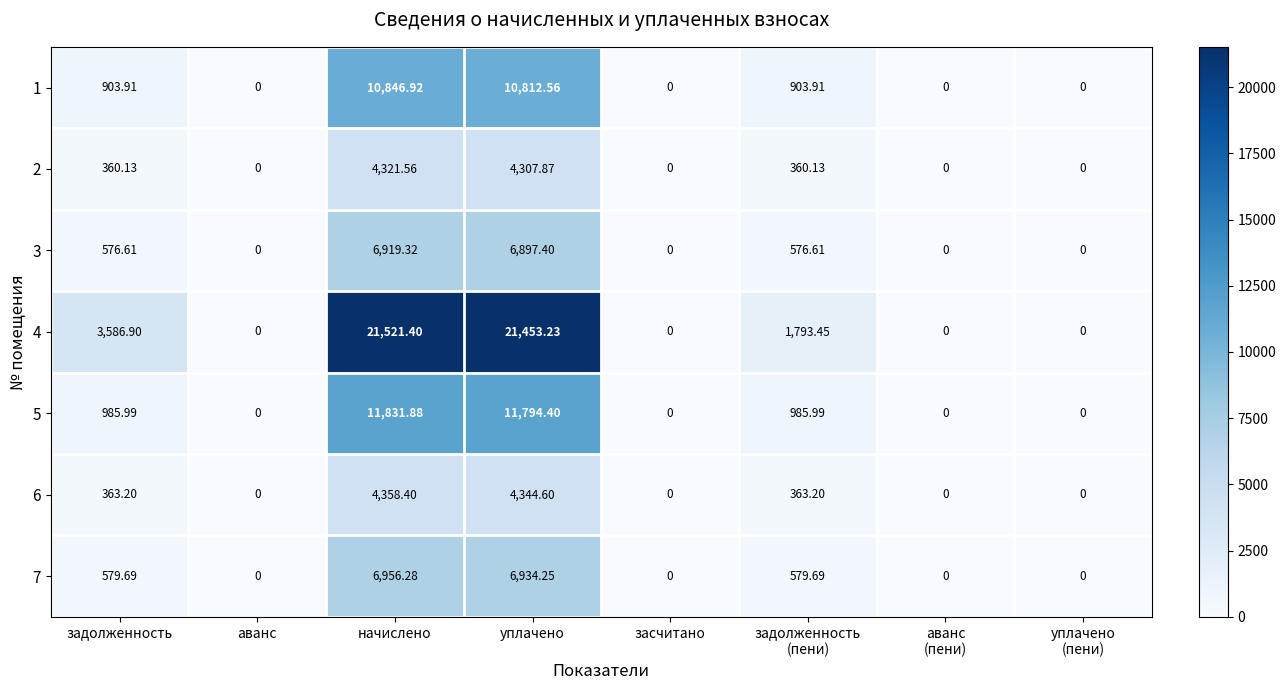

Is the value of 1 at уплачено greater than the value of 2 at аванс?

Yes